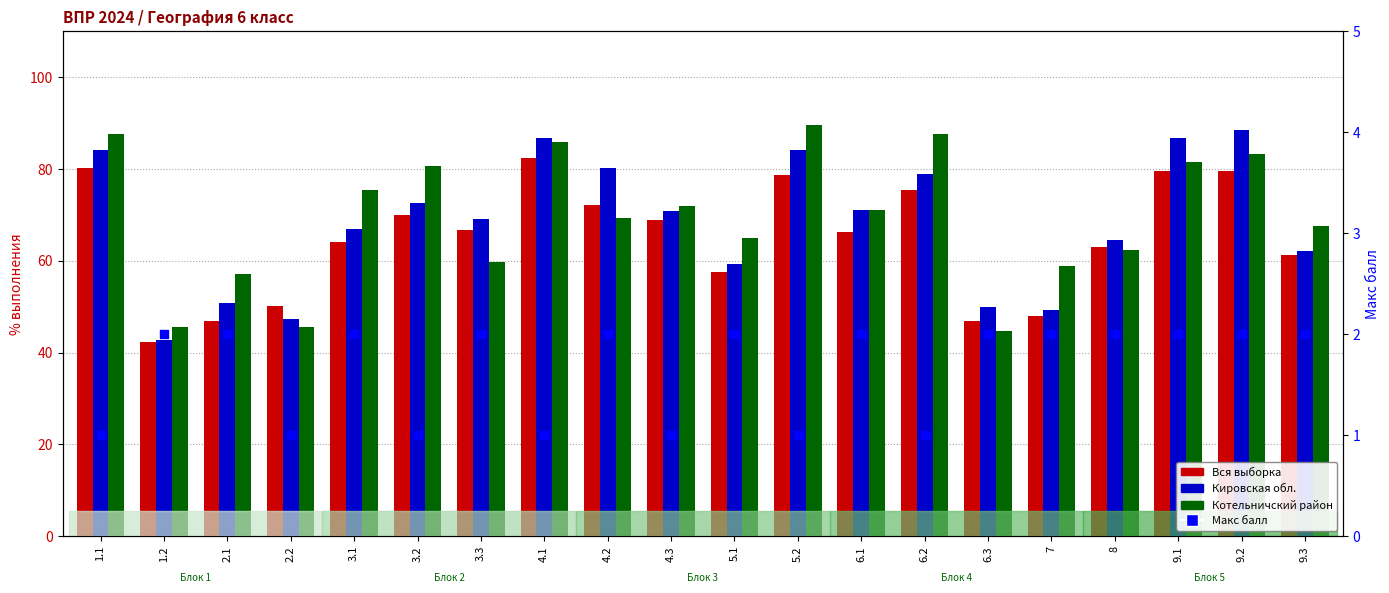

Is the value of Макс балл at 1.1 greater than the value of Кировская обл. at 9.3?

No